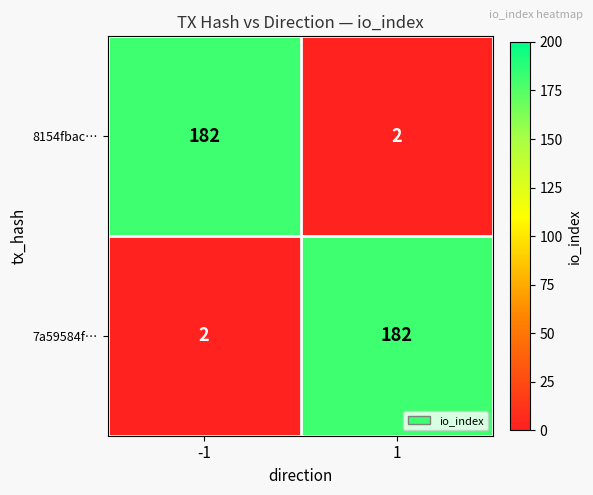

What is the total value across all series at 1?

184